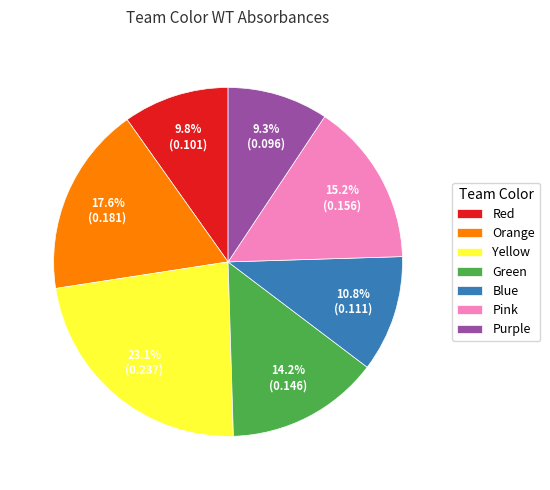

What is the total percentage of Red and Pink?

25.0%